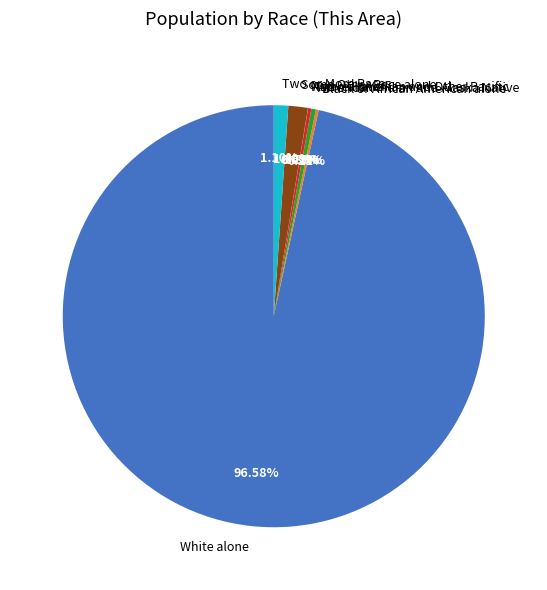

Do American Indian and Alaska Native and White alone together represent more than half of the pie?

Yes